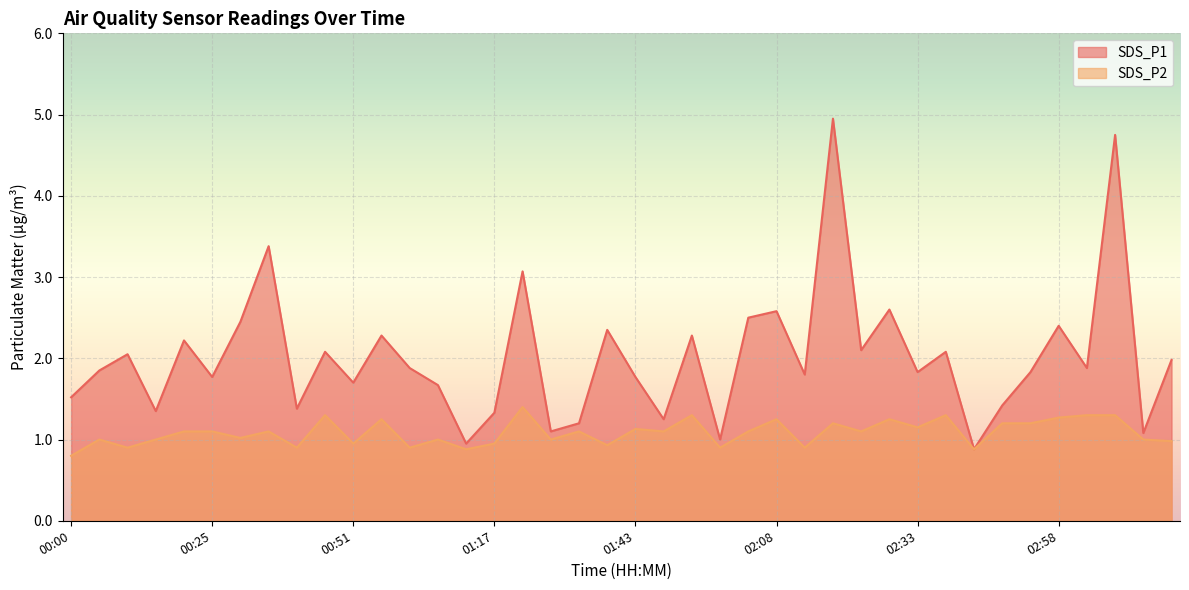

Reading left to right, list all the values displayed in this chart.

SDS_P1: 1.5	1.9	2.0	1.4	2.2	1.8	2.5	3.4	1.4	2.1	1.7	2.3	1.9	1.7	0.9	1.3	3.1	1.1	1.2	2.4	1.8	1.2	2.3	1.0	2.5	2.6	1.8	5.0	2.1	2.6	1.8	2.1	0.9	1.4	1.8	2.4	1.9	4.8	1.1	2.0
SDS_P2: 0.8	1.0	0.9	1.0	1.1	1.1	1.0	1.1	0.9	1.3	0.9	1.2	0.9	1.0	0.9	0.9	1.4	1.0	1.1	0.9	1.1	1.1	1.3	0.9	1.1	1.2	0.9	1.2	1.1	1.2	1.1	1.3	0.9	1.2	1.2	1.3	1.3	1.3	1.0	1.0